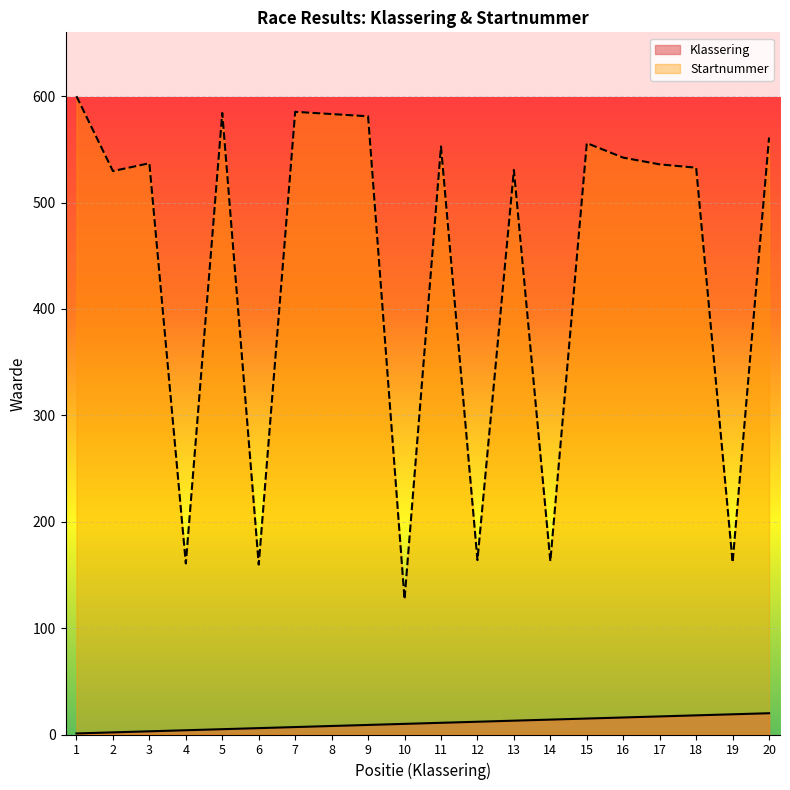

The Startnummer series shows 273.7 at 12. True or false?

False